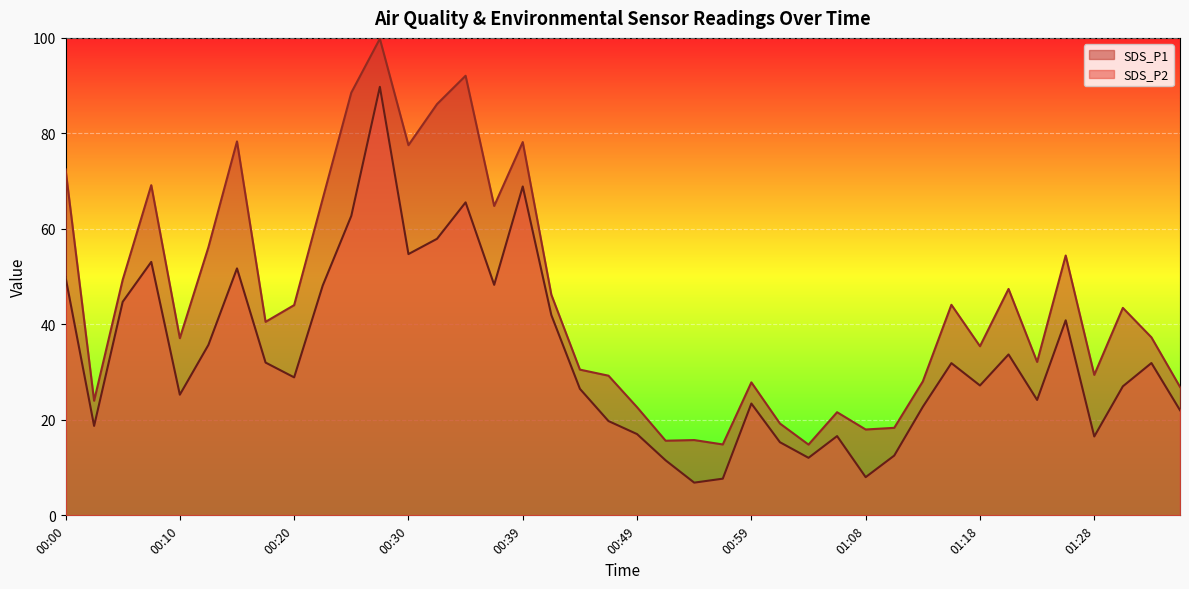

Which label corresponds to the largest value in the chart?

00:27